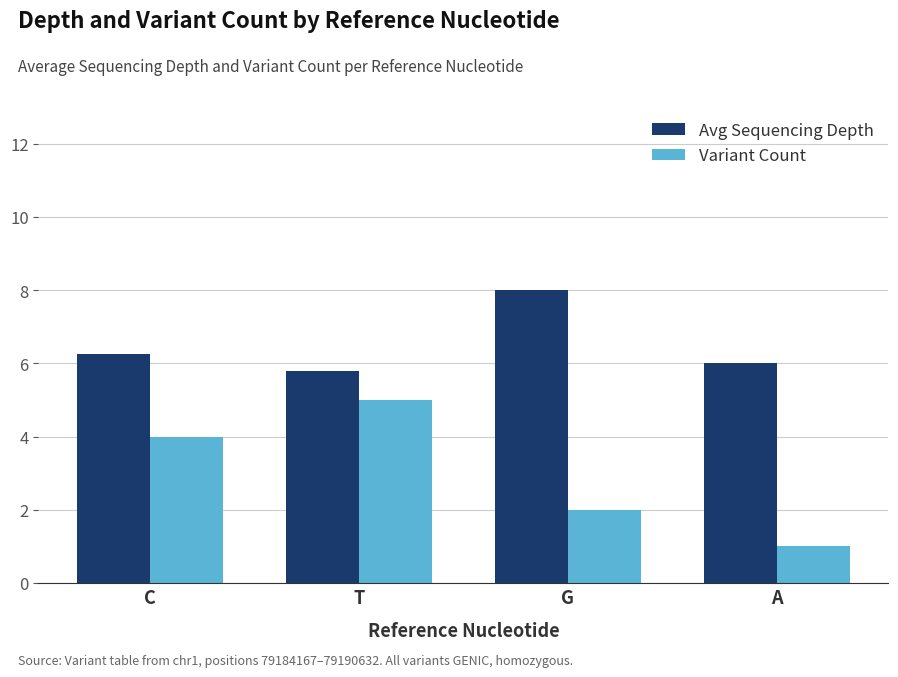

Is the value of Avg Sequencing Depth at C greater than the value of Variant Count at A?

Yes